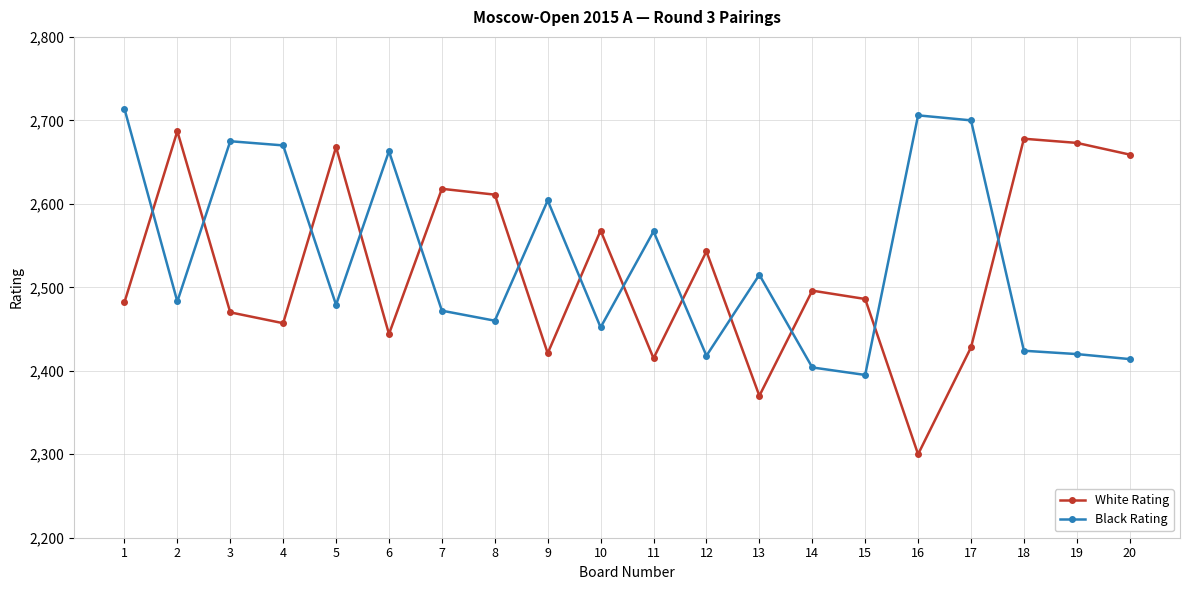

How many series are shown in this chart?

2